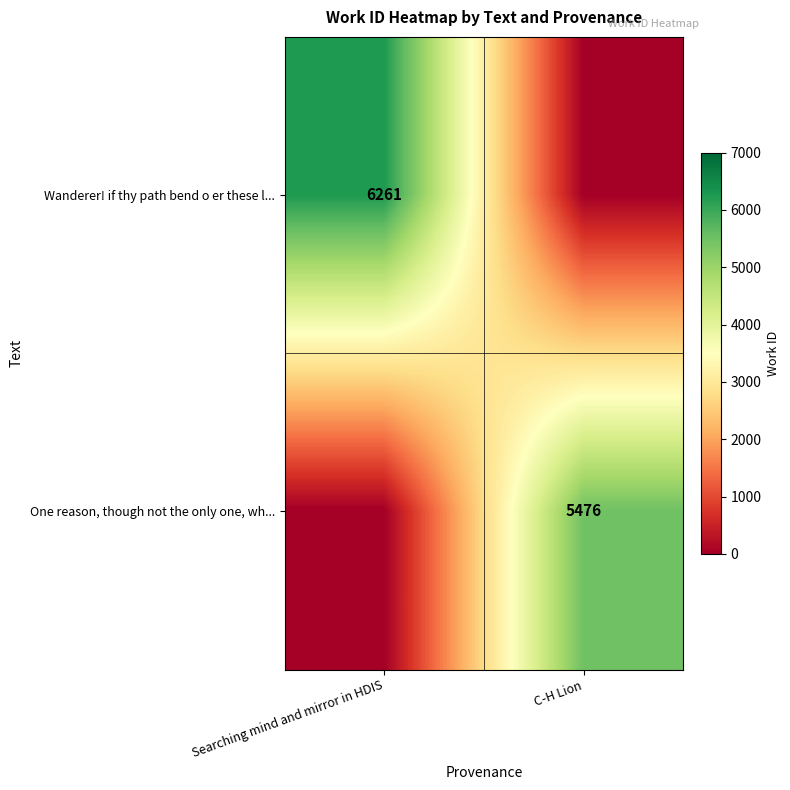

Count the number of categories in the chart.

2